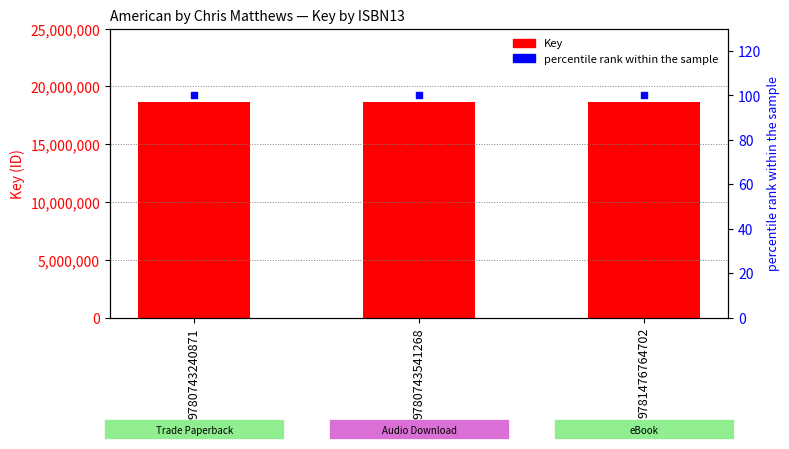

What are all the series names shown in the legend?

Key, percentile rank within the sample